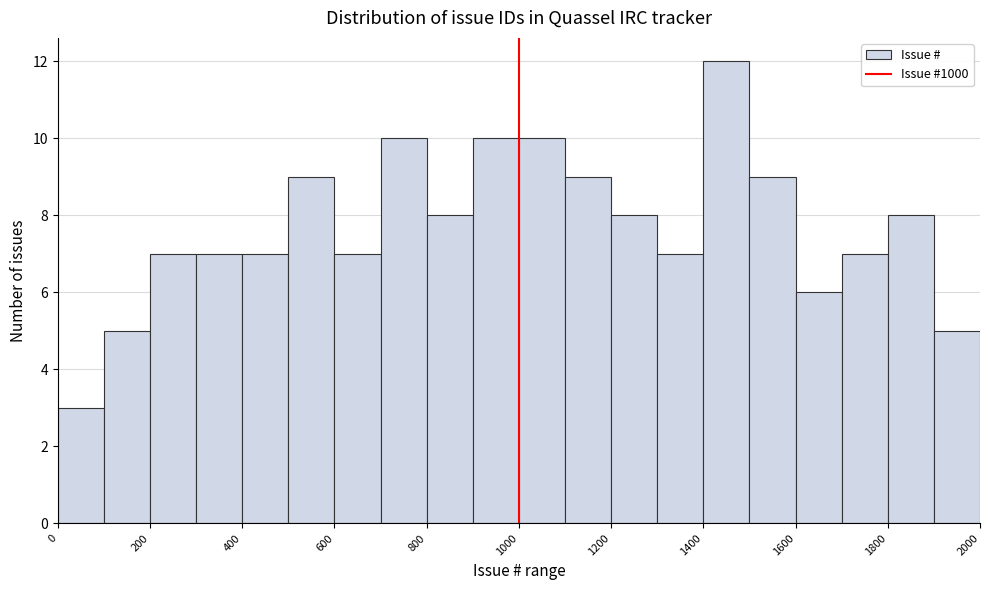

Reading left to right, transcribe this chart: for each bar, give the range it covers on the x-axis and its height. The values are not printed on the chart, so give them approximately, as read against the axis.

0 to 100: 3
100 to 200: 5
200 to 300: 7
300 to 400: 7
400 to 500: 7
500 to 600: 9
600 to 700: 7
700 to 800: 10
800 to 900: 8
900 to 1000: 10
1000 to 1100: 10
1100 to 1200: 9
1200 to 1300: 8
1300 to 1400: 7
1400 to 1500: 12
1500 to 1600: 9
1600 to 1700: 6
1700 to 1800: 7
1800 to 1900: 8
1900 to 2000: 5